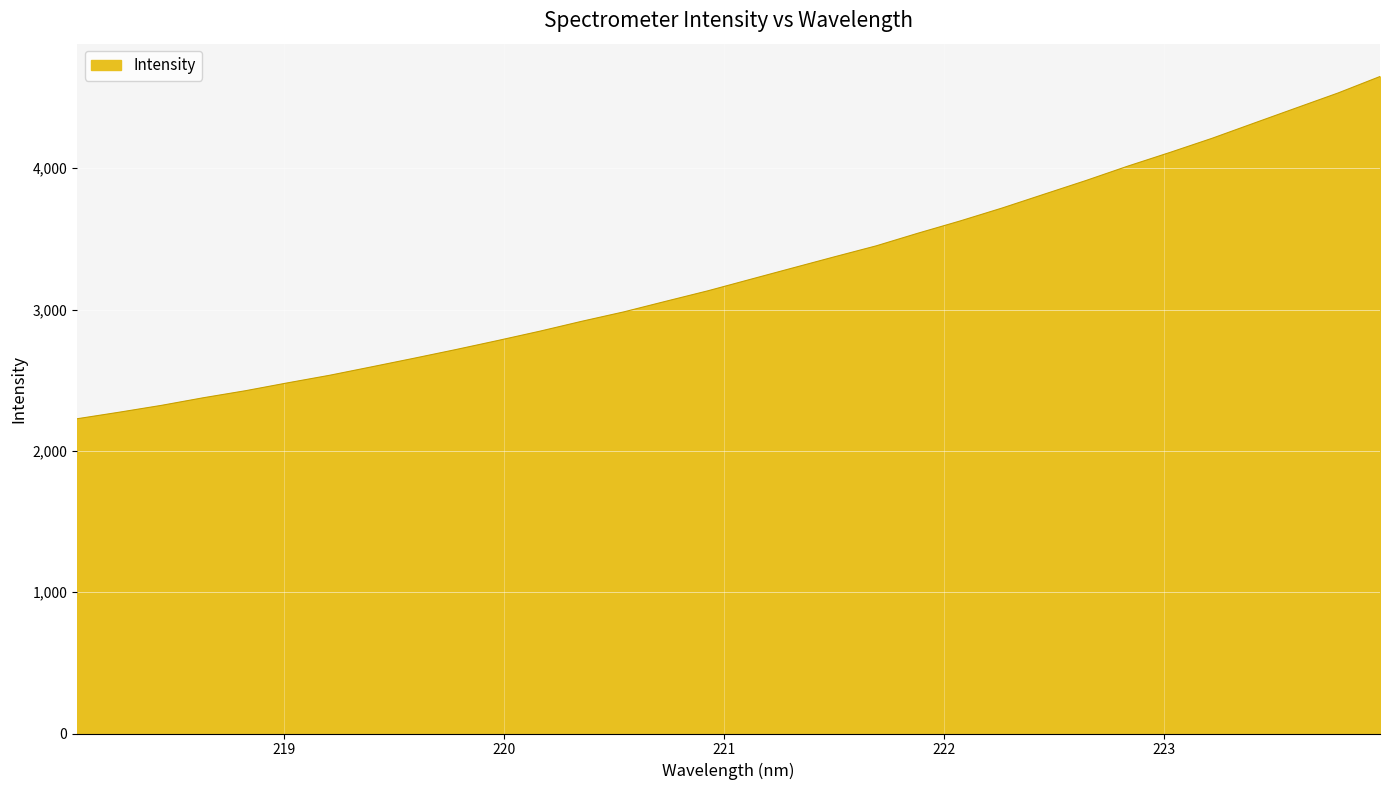

What is the smallest value displayed?

2227.0